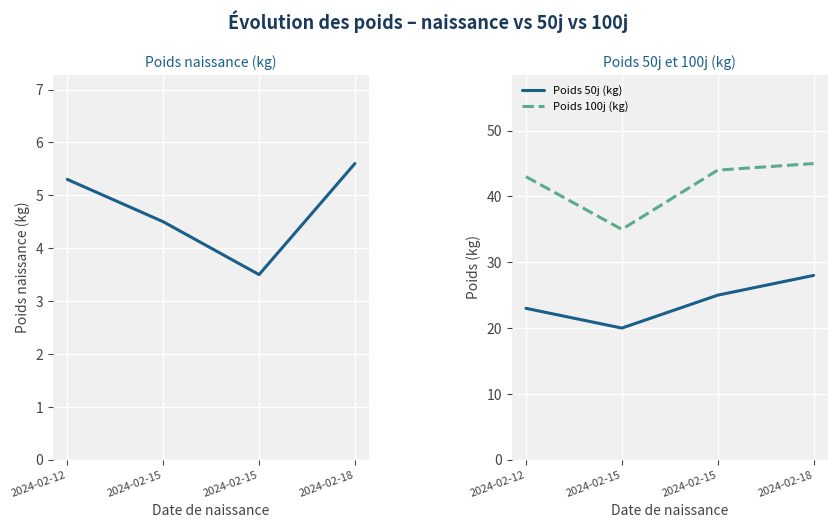

Rank the categories by Poids 50j (kg) value from lowest to highest.

2024-02-15, 2024-02-12, 2024-02-15, 2024-02-18